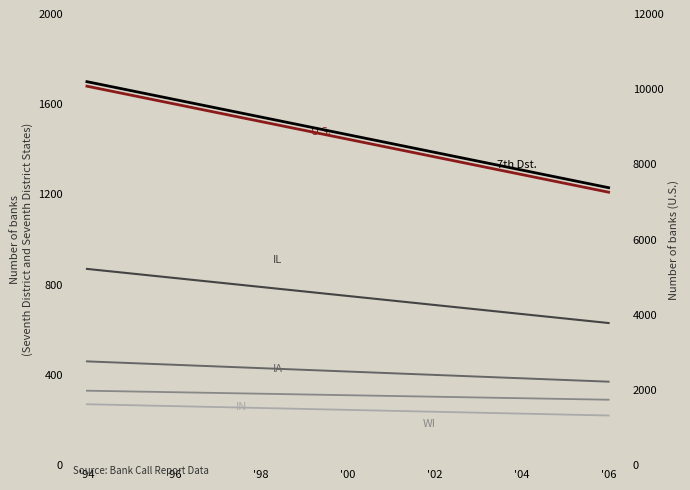

Reading left to right, transcribe all the data shown in this chart.

7th Dst.: 1700.0	1666.4	1632.9	1599.3	1565.7	1532.1	1498.6	1465.0	1431.4	1397.9	1364.3	1330.7	1297.1	1263.6	1230.0
U.S.: 1680.0	1646.4	1612.9	1579.3	1545.7	1512.1	1478.6	1445.0	1411.4	1377.9	1344.3	1310.7	1277.1	1243.6	1210.0
IL: 870.0	852.9	835.7	818.6	801.4	784.3	767.1	750.0	732.9	715.7	698.6	681.4	664.3	647.1	630.0
IA: 460.0	453.6	447.1	440.7	434.3	427.9	421.4	415.0	408.6	402.1	395.7	389.3	382.9	376.4	370.0
WI: 330.0	327.1	324.3	321.4	318.6	315.7	312.9	310.0	307.1	304.3	301.4	298.6	295.7	292.9	290.0
IN: 270.0	266.4	262.9	259.3	255.7	252.1	248.6	245.0	241.4	237.9	234.3	230.7	227.1	223.6	220.0